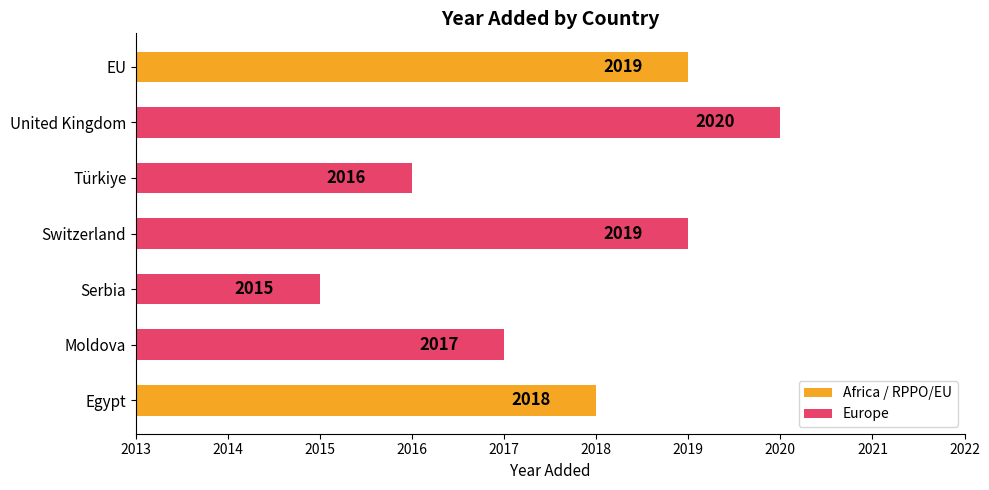

Does the chart contain stacked bars?

No